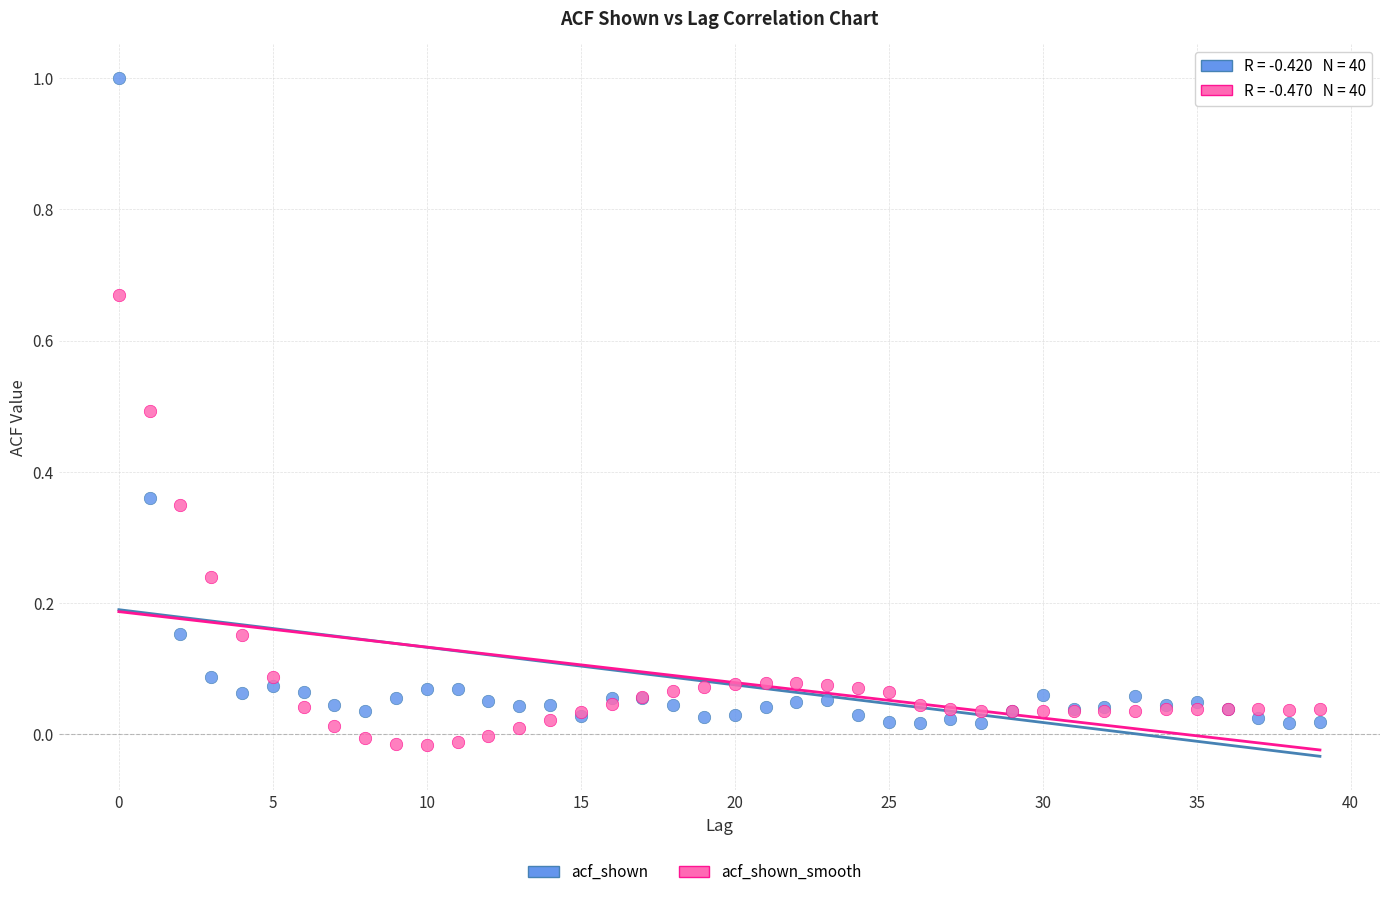

Which series contains the highest Y value?

acf_shown